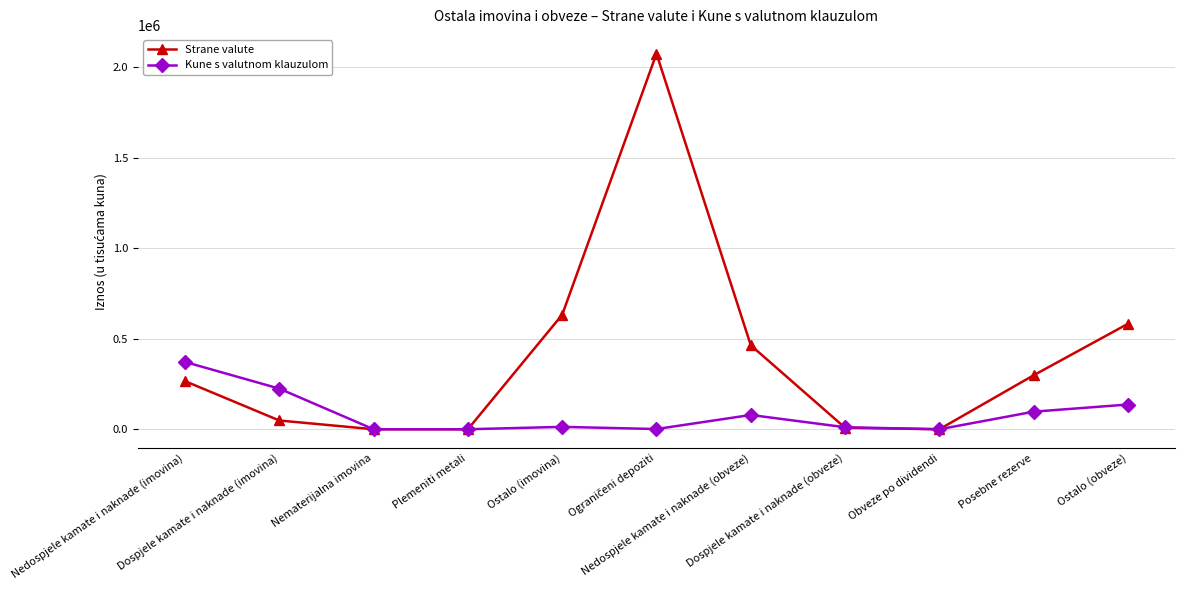

Which series has the widest spread of values?

Strane valute